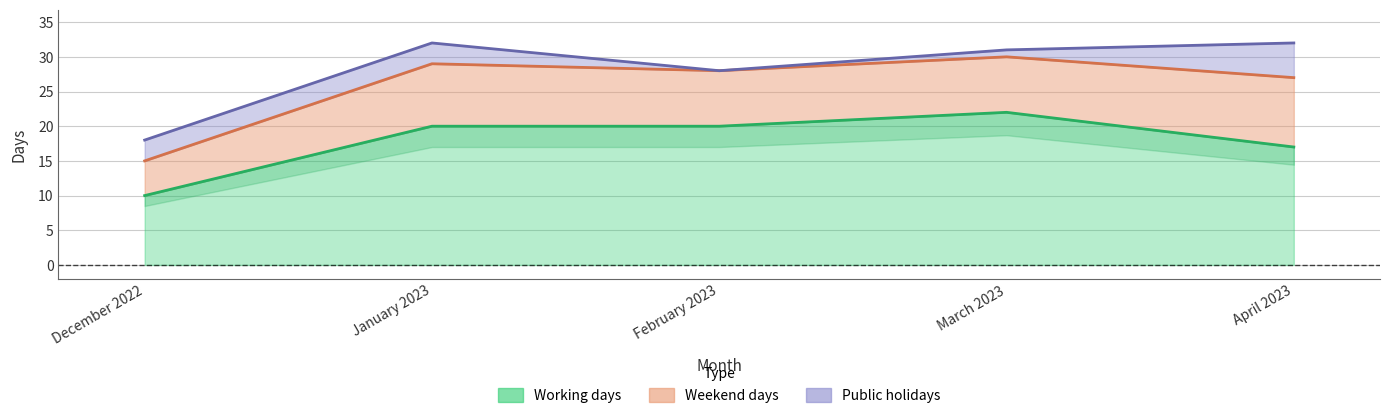

Read the Weekend days value at March 2023.

8